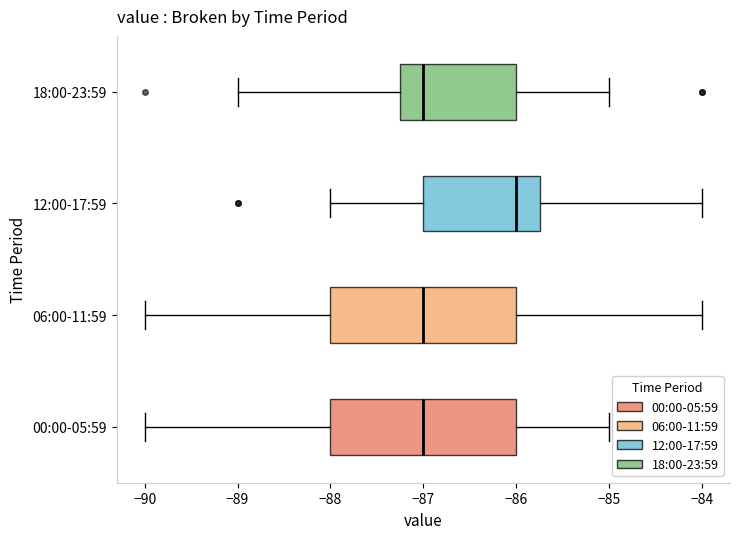

Reading bottom to top, transcribe this box plot: for each box, give where its median line is, the range the box spans, and where its two whiskers end, as read against the x-axis. The values are not printed on the chart, so give them approximately, as read against the axis.

00:00-05:59: median -87.0, box -88.0 to -86.0, whiskers -90.0 to -85.0
06:00-11:59: median -87.0, box -88.0 to -86.0, whiskers -90.0 to -84.0
12:00-17:59: median -86.0, box -87.0 to -85.7, whiskers -88.0 to -84.0
18:00-23:59: median -87.0, box -87.2 to -86.0, whiskers -89.0 to -85.0